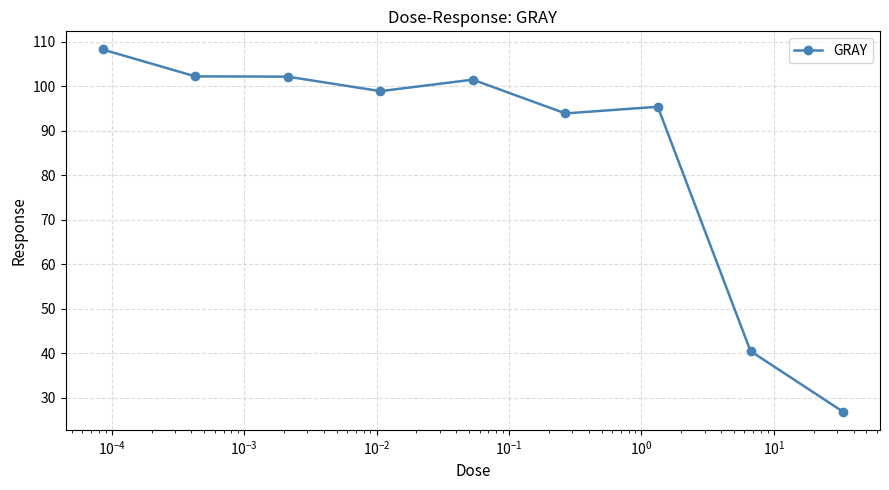

What is the greatest value displayed?

108.3